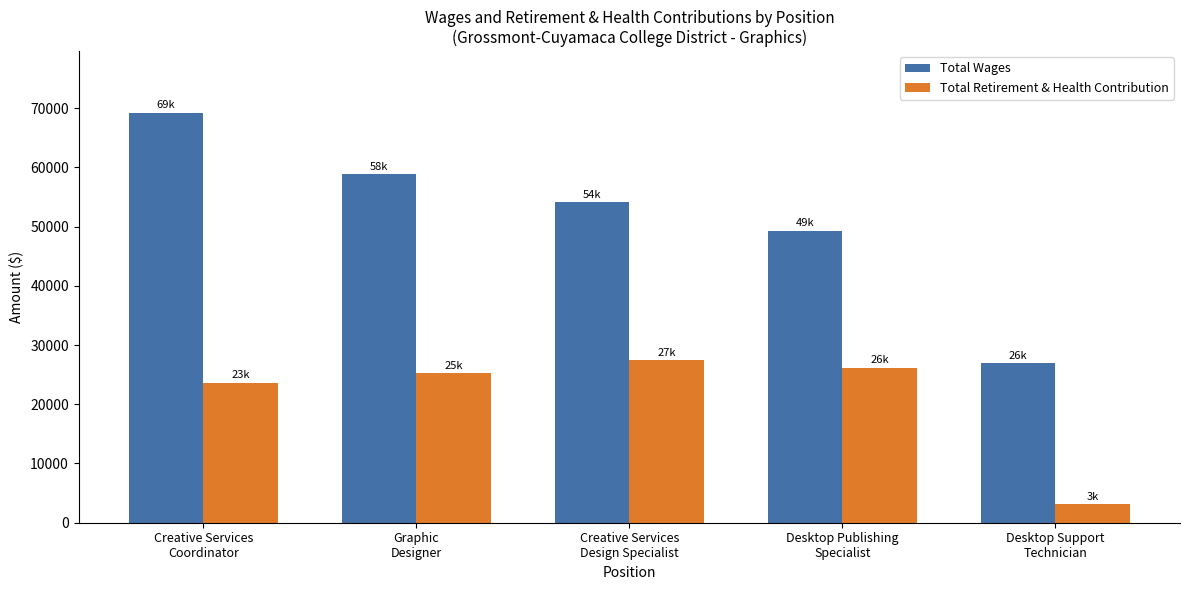

Reading right to left, extract all data points from this chart.

Total Wages: Desktop Support
Technician=26933	Desktop Publishing
Specialist=49287	Creative Services
Design Specialist=54070	Graphic
Designer=58811	Creative Services
Coordinator=69221
Total Retirement & Health Contribution: Desktop Support
Technician=3170	Desktop Publishing
Specialist=26165	Creative Services
Design Specialist=27487	Graphic
Designer=25221	Creative Services
Coordinator=23615